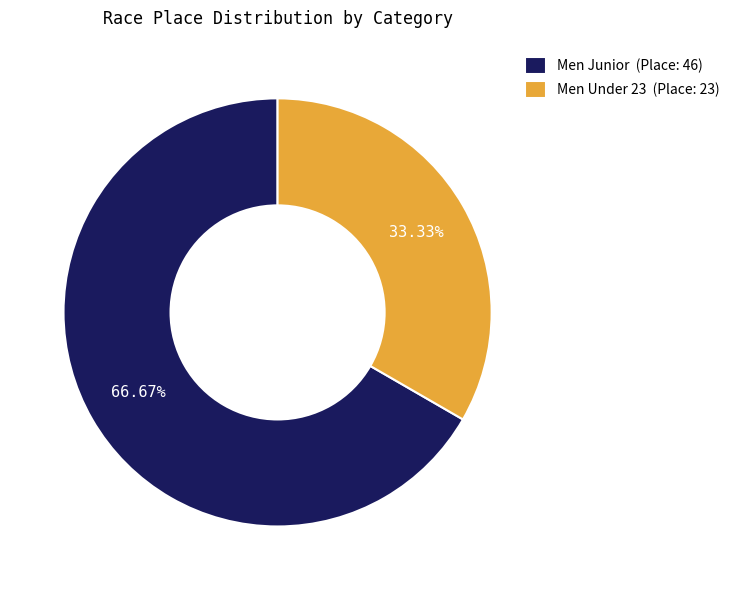

True or false: Men Under 23 accounts for 42% of the total.

False